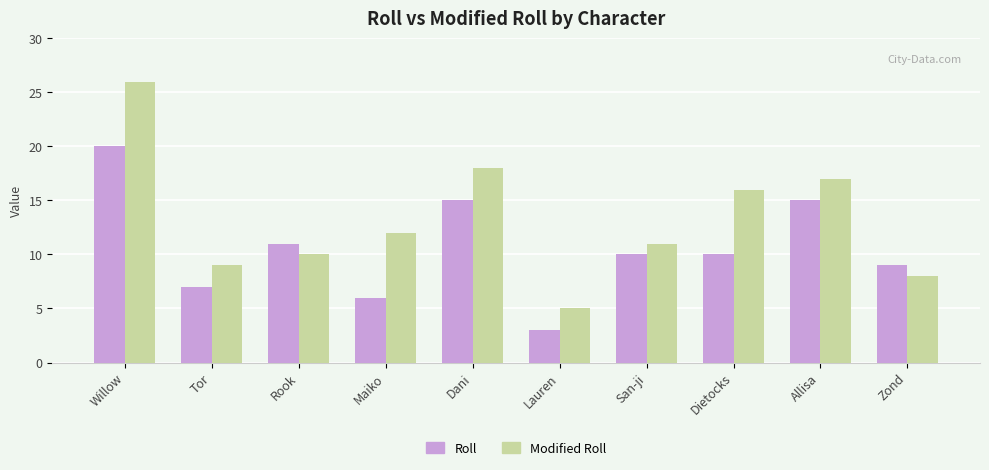

Does the chart contain stacked bars?

No